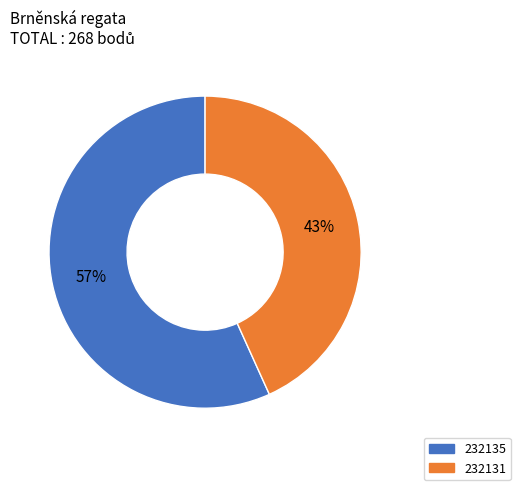

Approximately how many times larger is the value at 232135 compared to 232131?

1.3